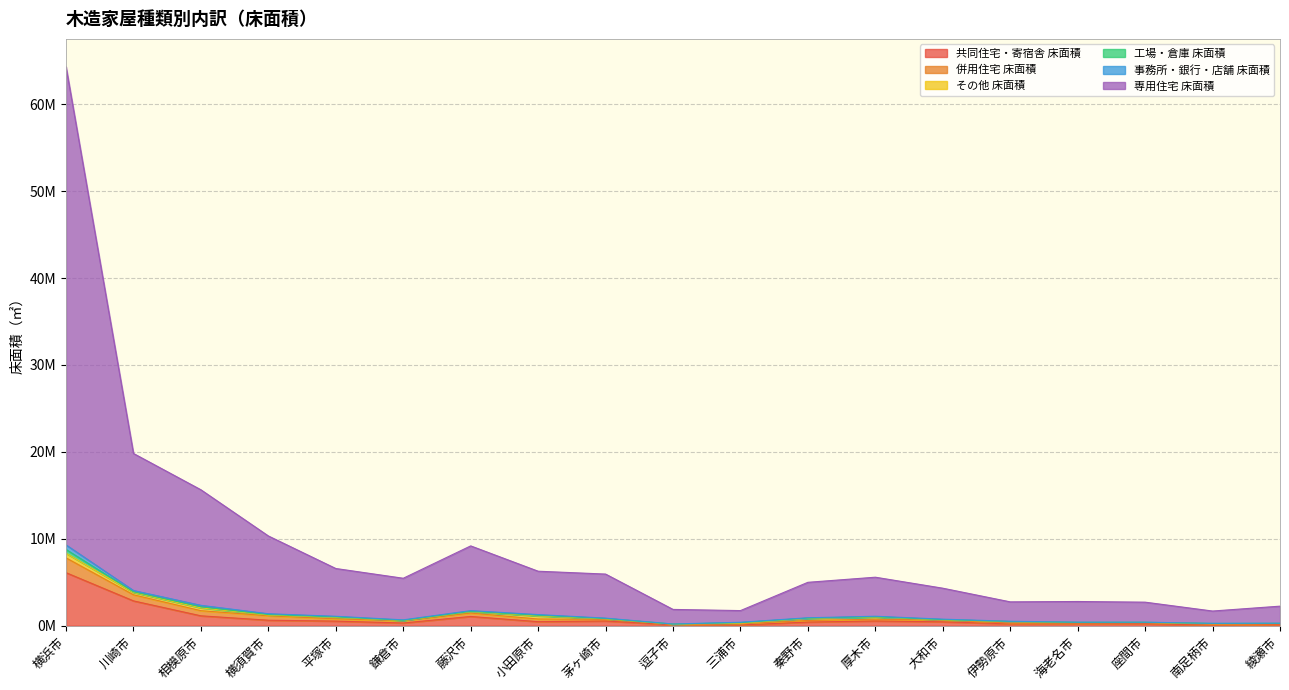

What is the label of the 2nd point from the left?

川崎市